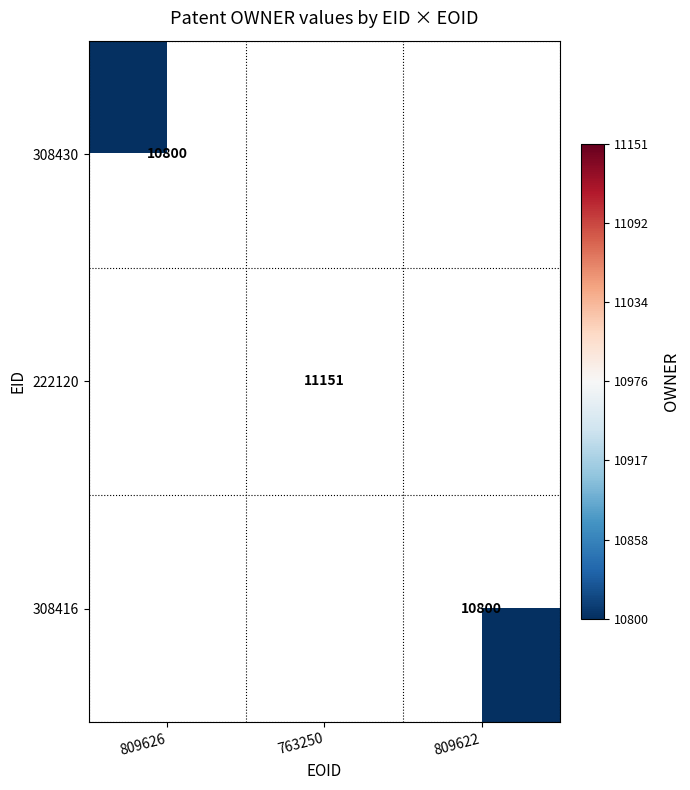

The value of 222120 at 763250 is 14778. True or false?

False